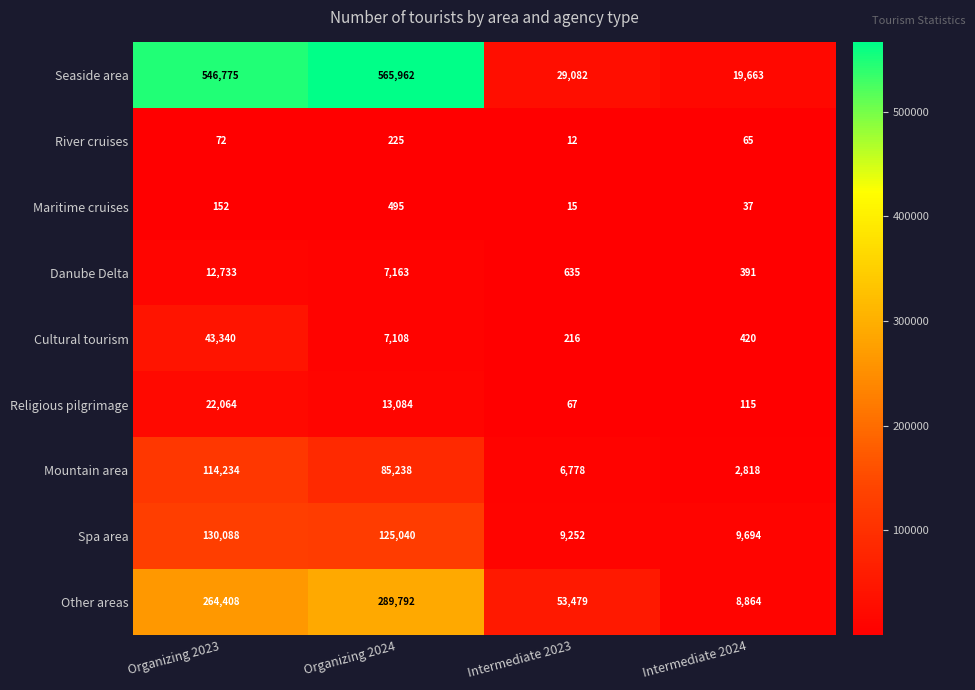

Which series has the largest total across all categories?

Seaside area